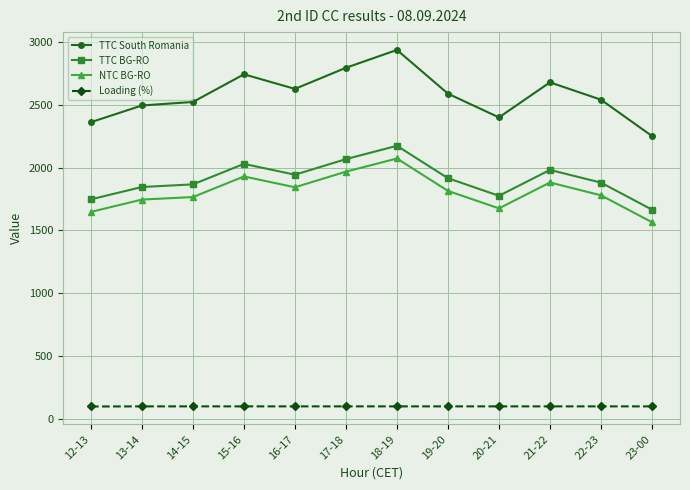

At 20-21, list the series in order from smallest to largest.

Loading (%), NTC BG-RO, TTC BG-RO, TTC South Romania